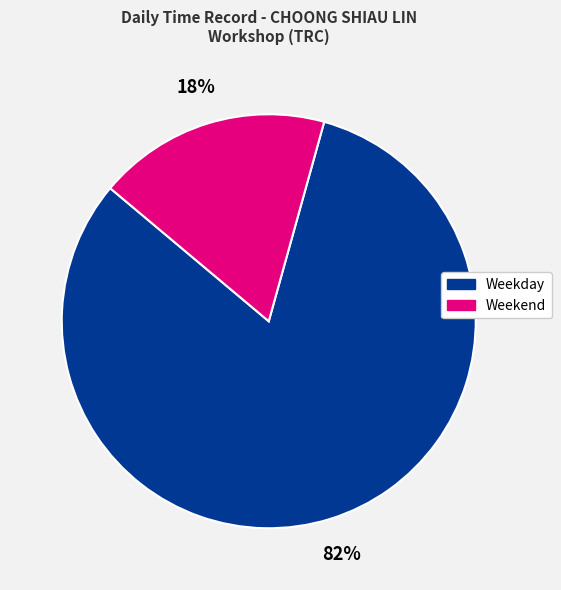

To the nearest percent, what is the average slice percentage?

50%